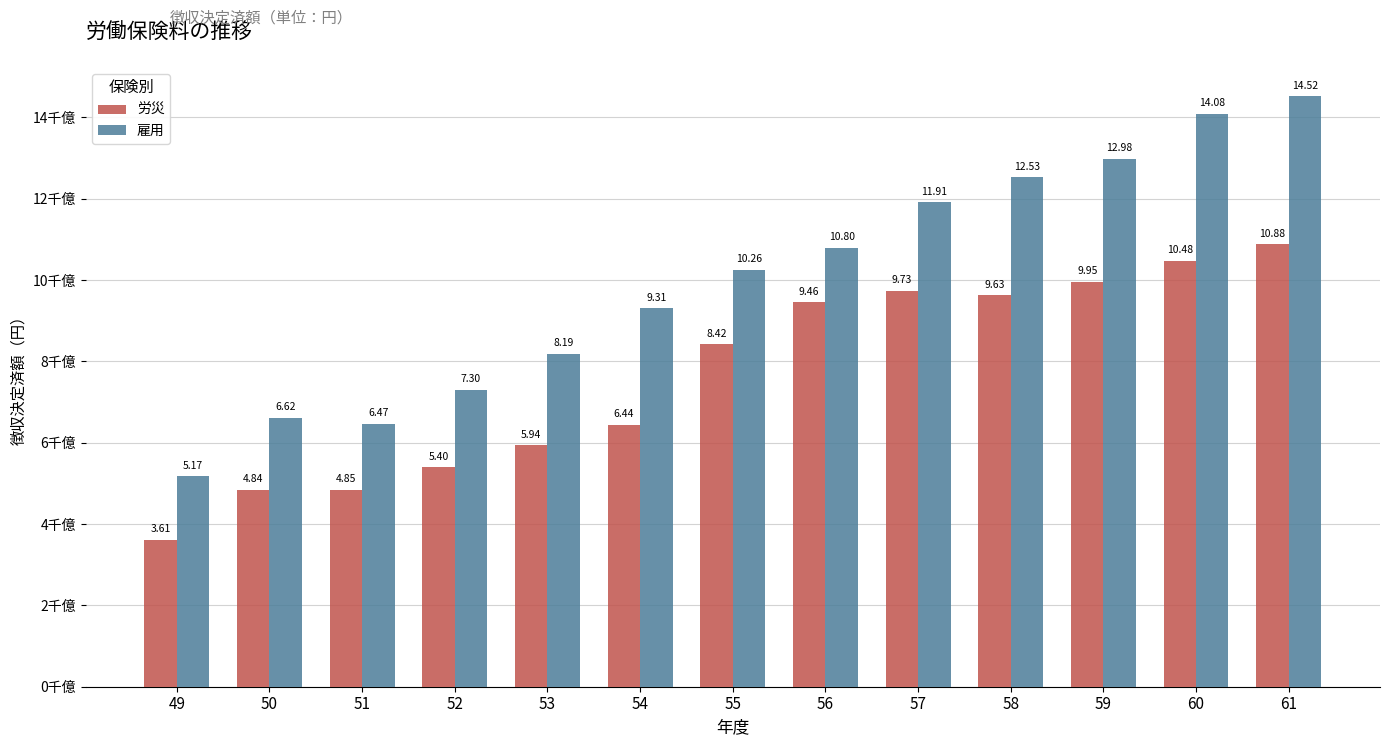

What are all the series names shown in the legend?

労災, 雇用